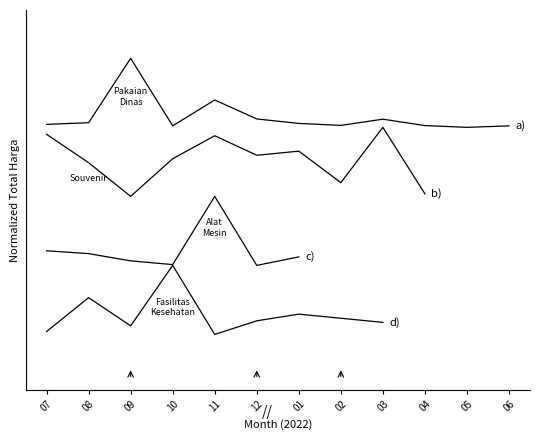

True or false: b) has more than 2 points higher than both neighbors.

True